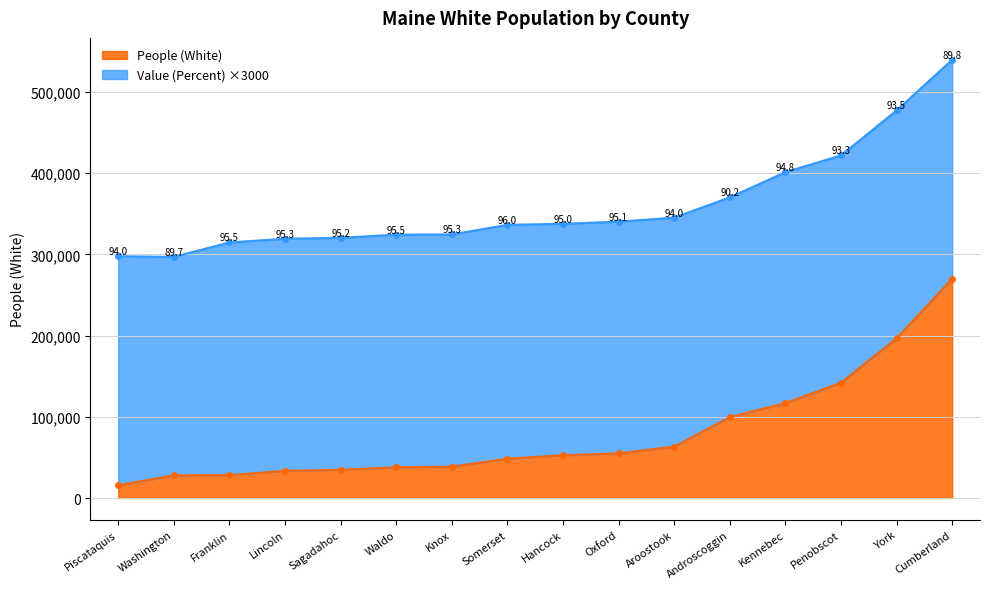

Rank the categories by value from highest to lowest.

Cumberland, York, Penobscot, Kennebec, Androscoggin, Aroostook, Oxford, Hancock, Somerset, Knox, Waldo, Sagadahoc, Lincoln, Franklin, Washington, Piscataquis